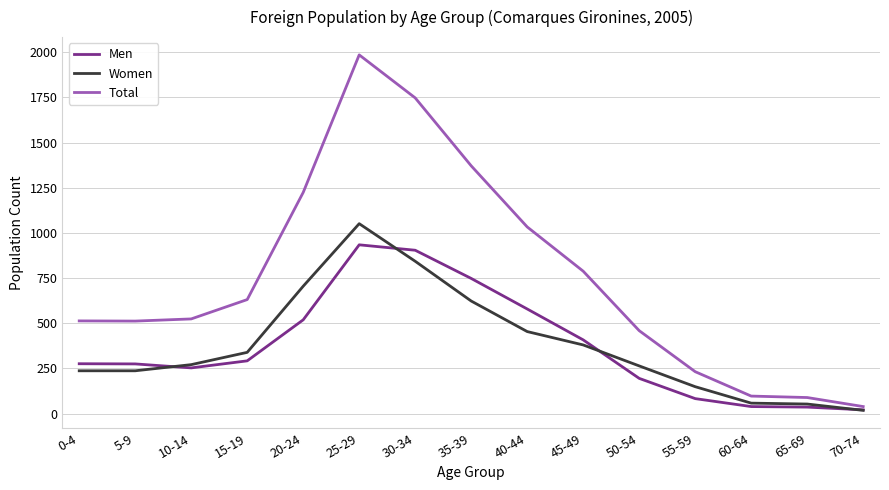

At how many categories does at least one series exceed 56?

14